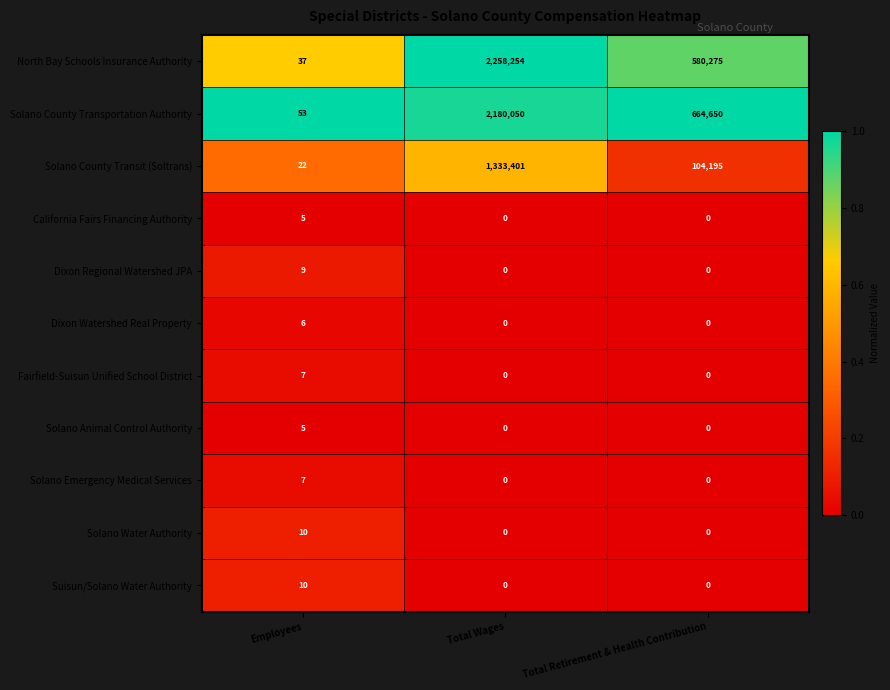

Between Employees and Total Wages, which series saw the biggest shift?

North Bay Schools Insurance Authority